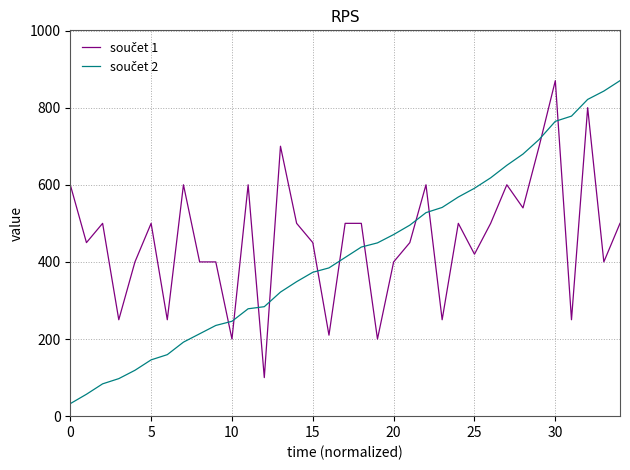

What is the smallest value displayed?

32.4